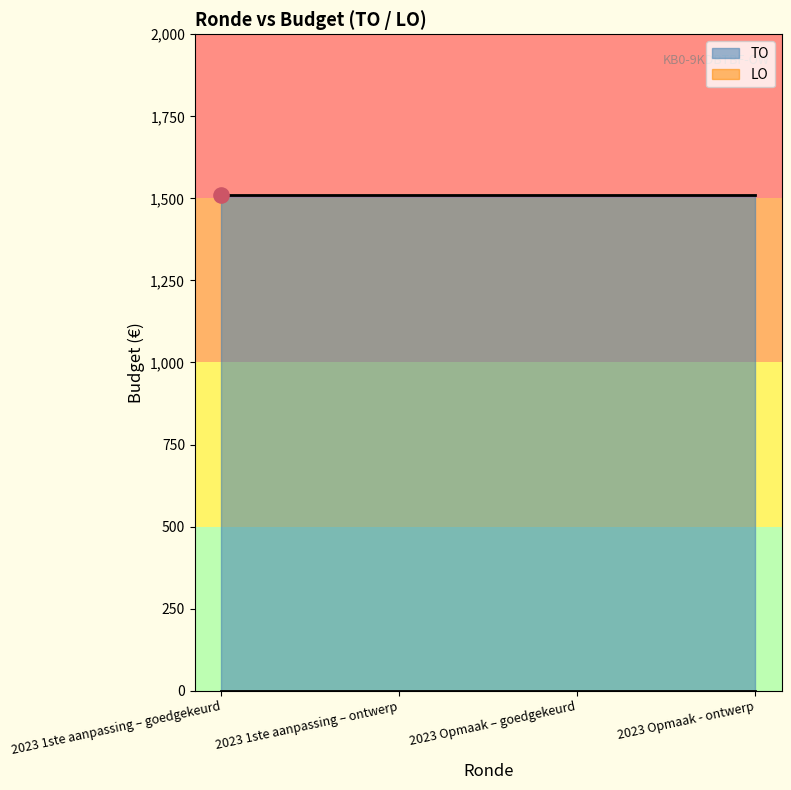

Which series reaches the minimum Y coordinate?

LO